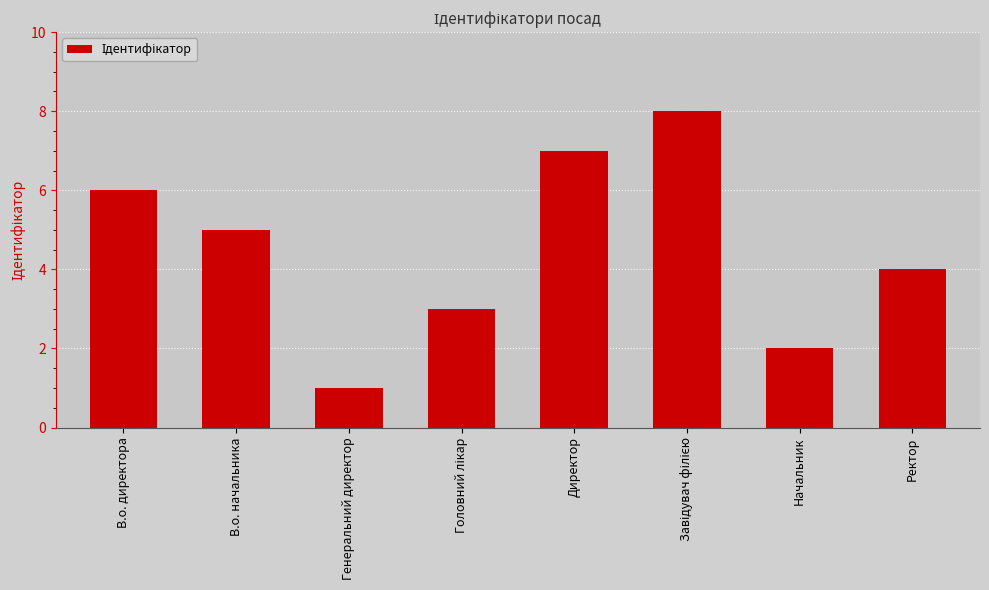

What is the label of the 8th bar from the right?

В.о. директора